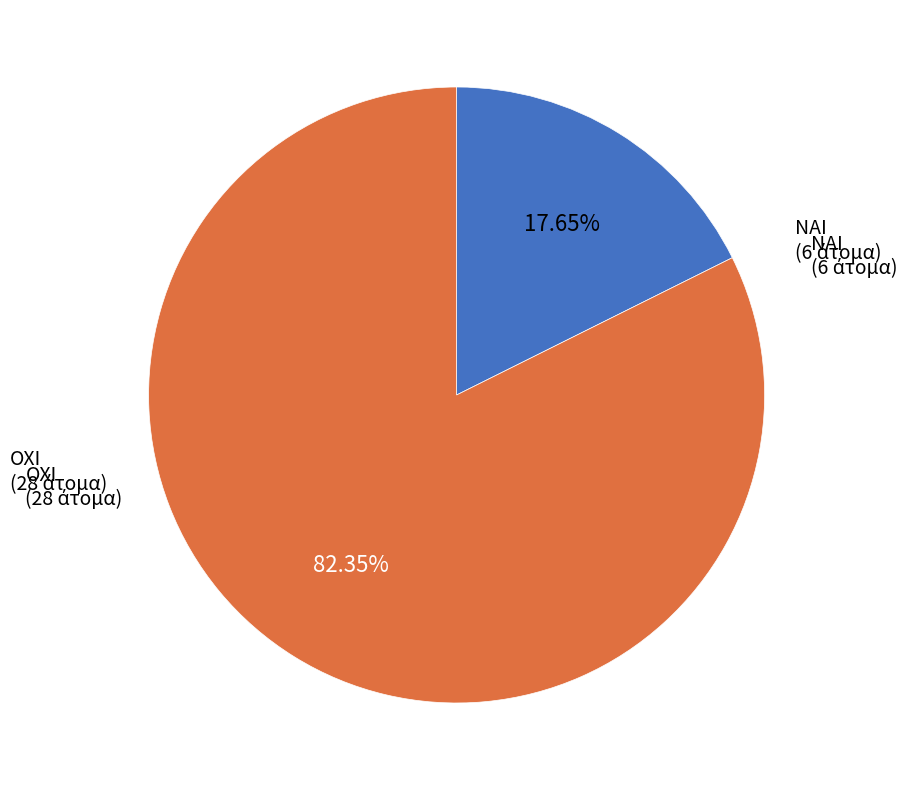

Is there any slice that represents more than half of the pie?

Yes